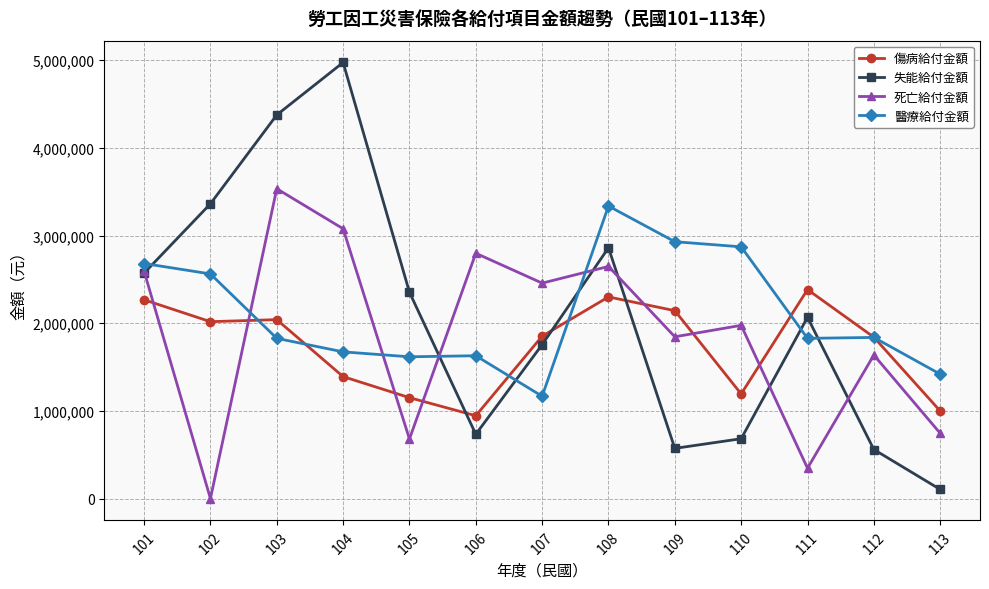

In 死亡給付金額, how many points are higher than both neighbors (excluding endpoints)?

5